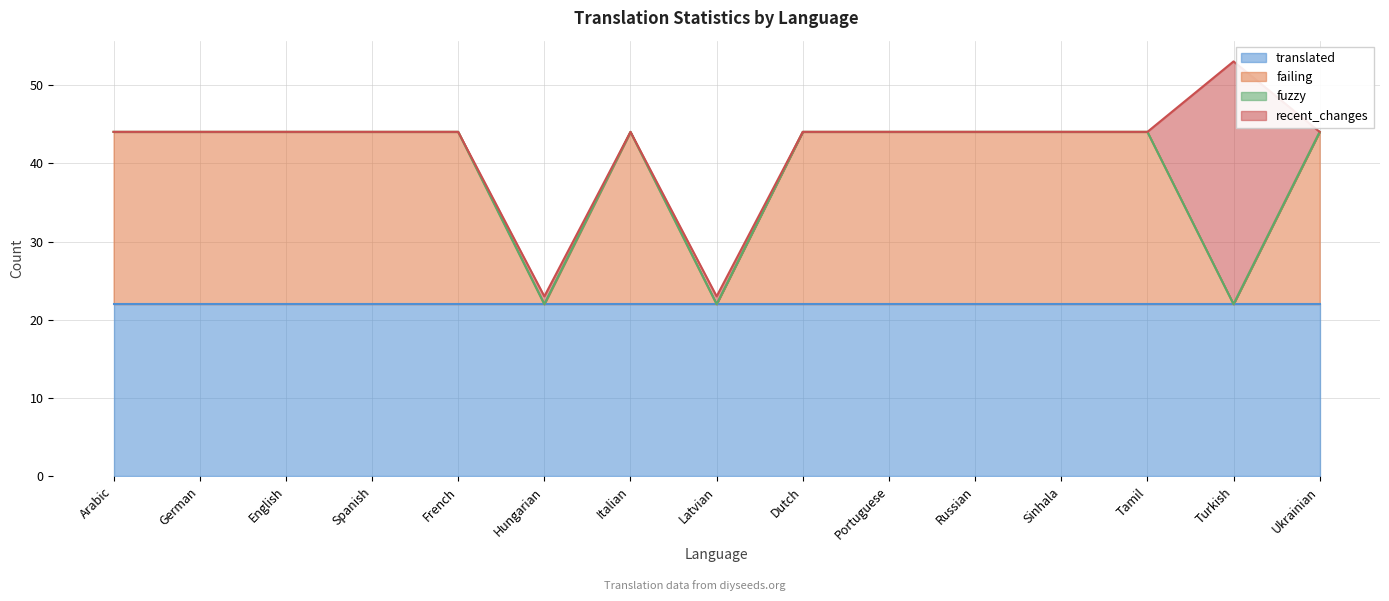

Which category has the lowest value across all series?

Hungarian